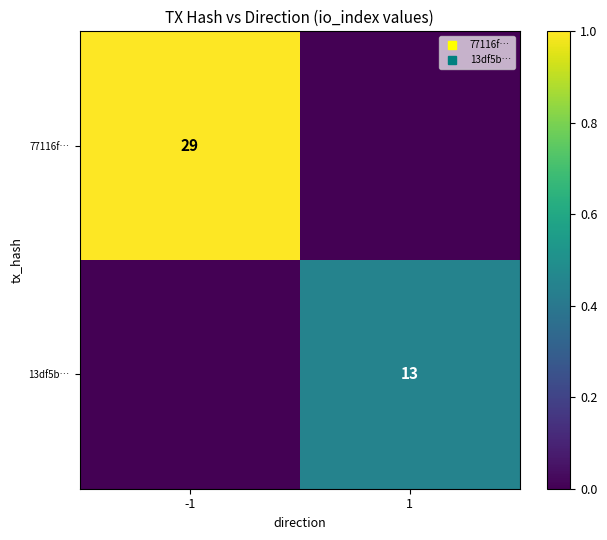

What is the spread (max minus min) of values at -1?

1.0